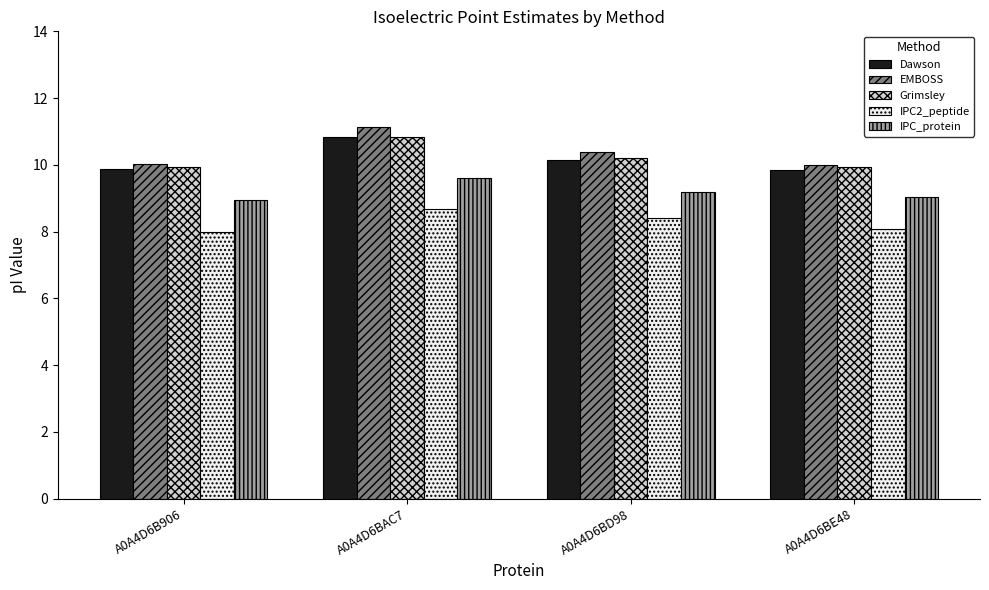

The Dawson series shows 19.5 at A0A4D6BAC7. True or false?

False